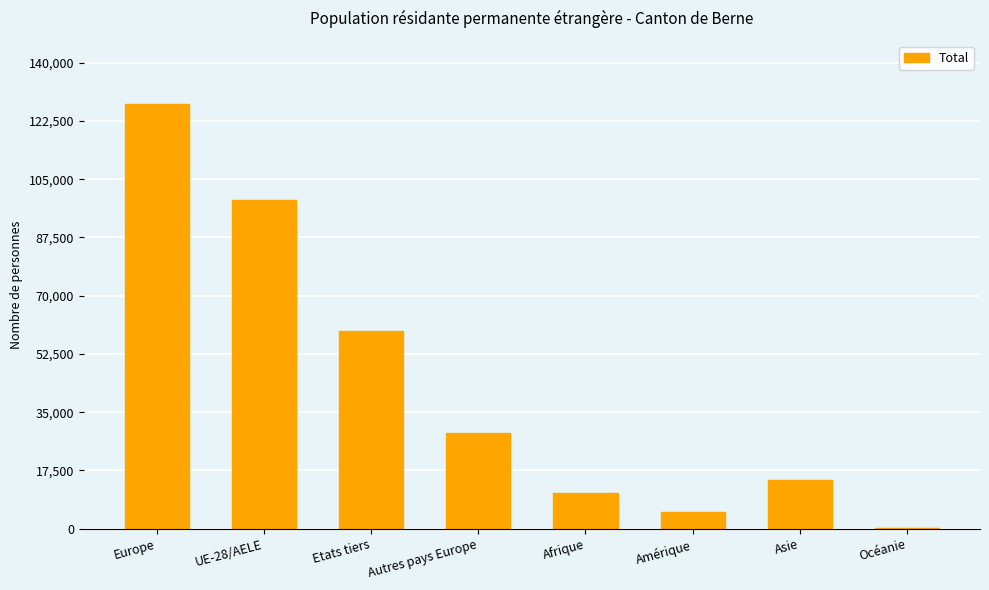

What is the sum of the values at Autres pays Europe and Océanie?

28850